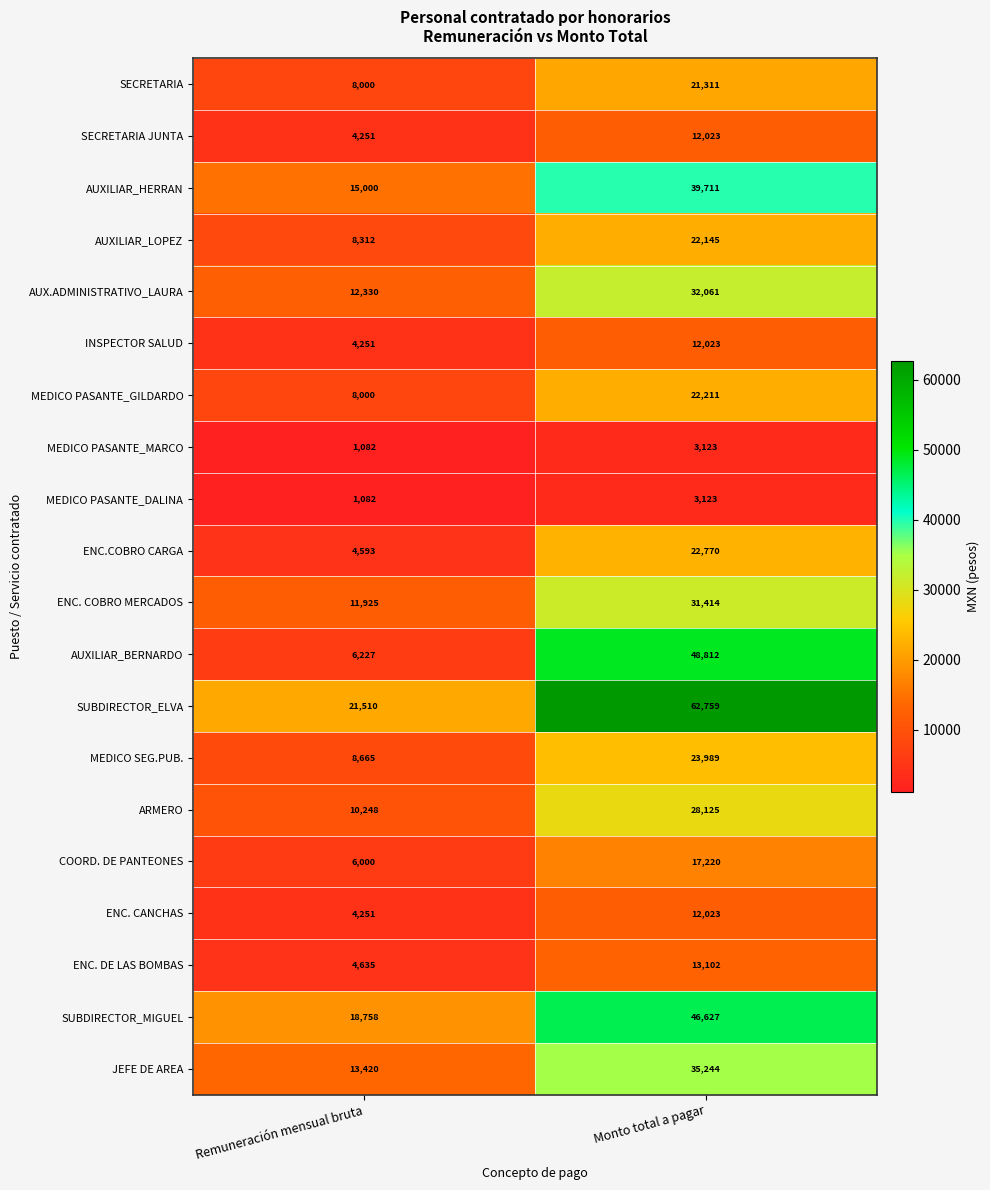

What is the average value of the COORD. DE PANTEONES series?

11610